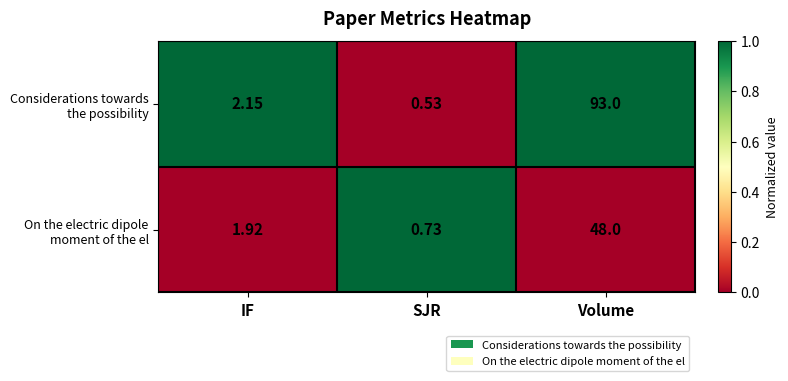

Which category has the highest value across all series?

Volume